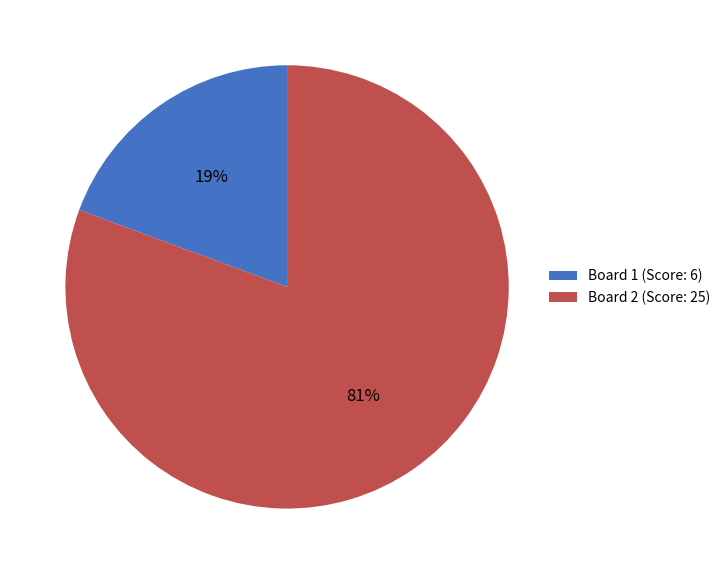

Combined, do Board 2 (Score: 25) and Board 1 (Score: 6) account for over 50%?

Yes